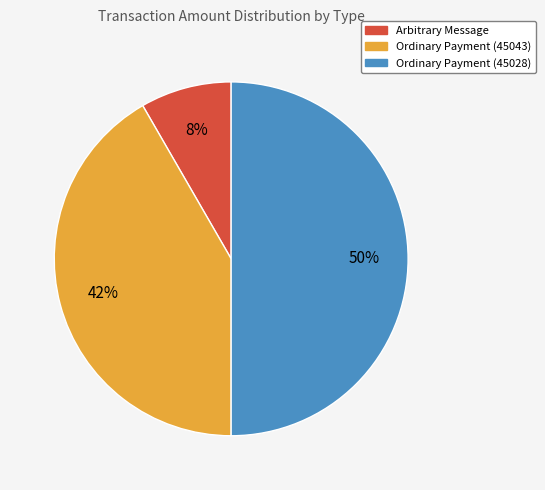

Do Ordinary Payment (45043) and Ordinary Payment (45028) together represent more than half of the pie?

Yes